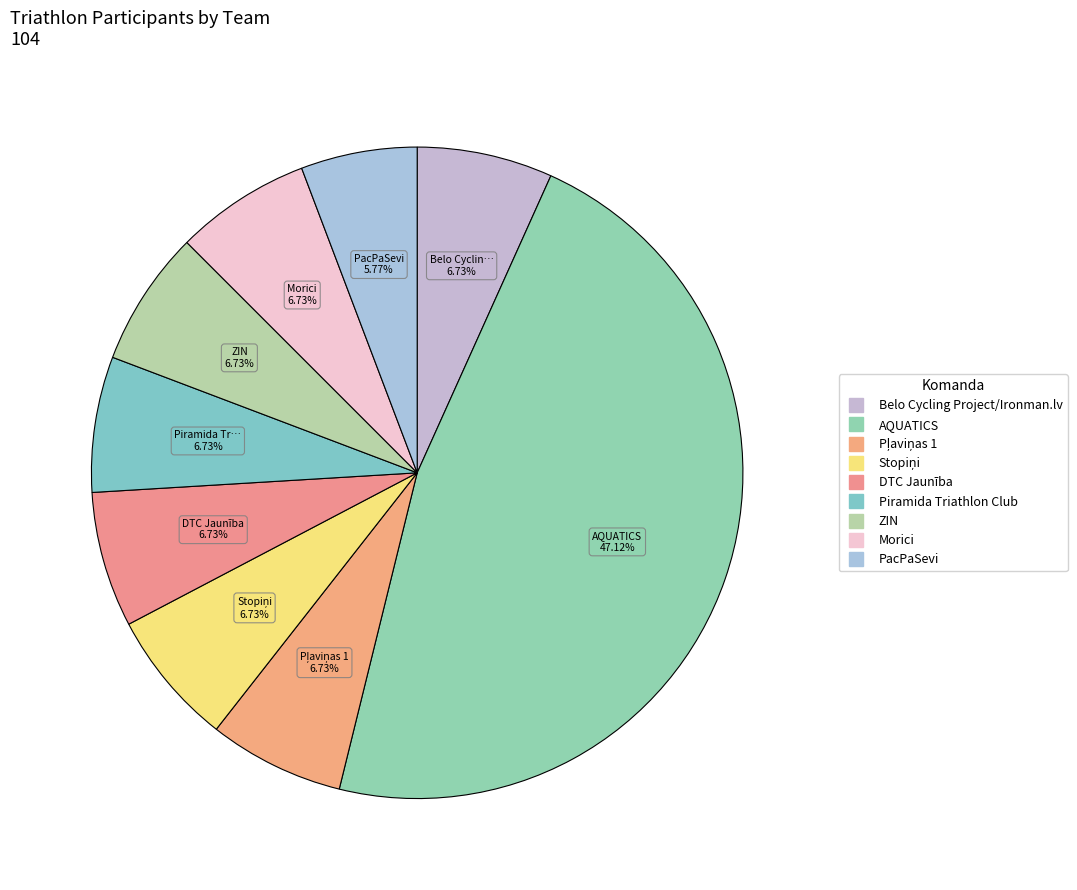

Does AQUATICS account for over 50% of the chart?

No